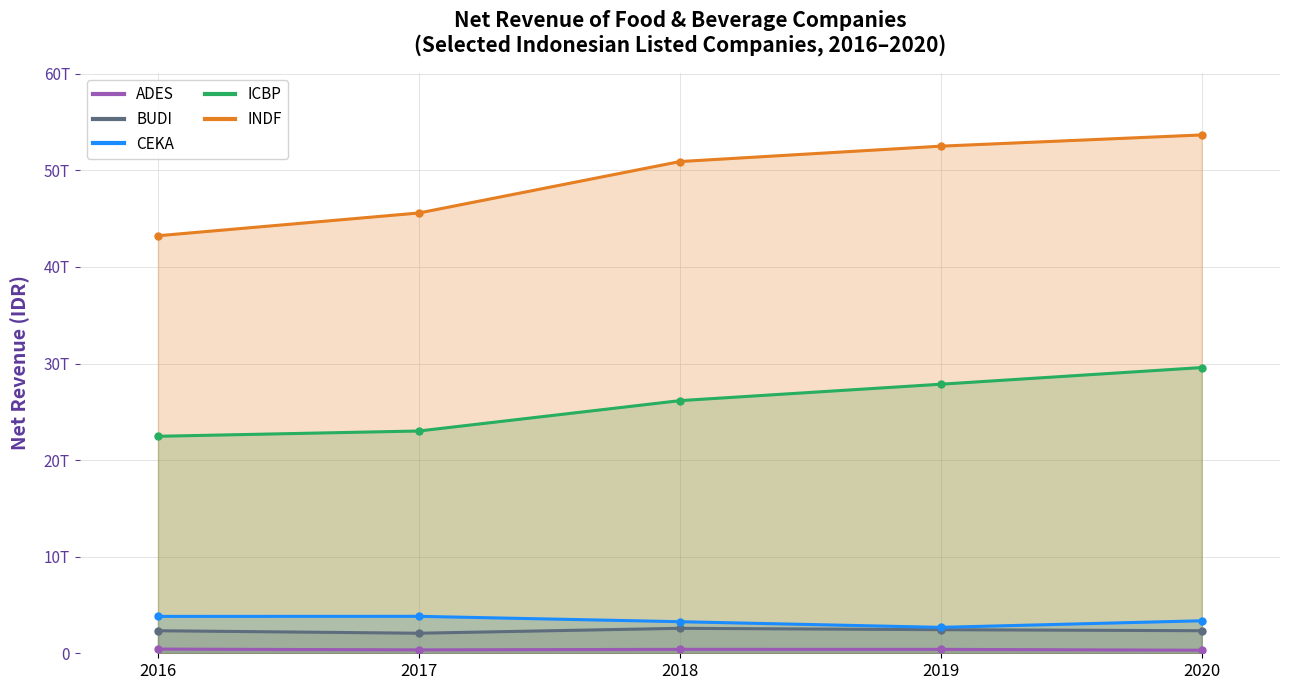

The CEKA series shows 3269735302213 at 2018. True or false?

True